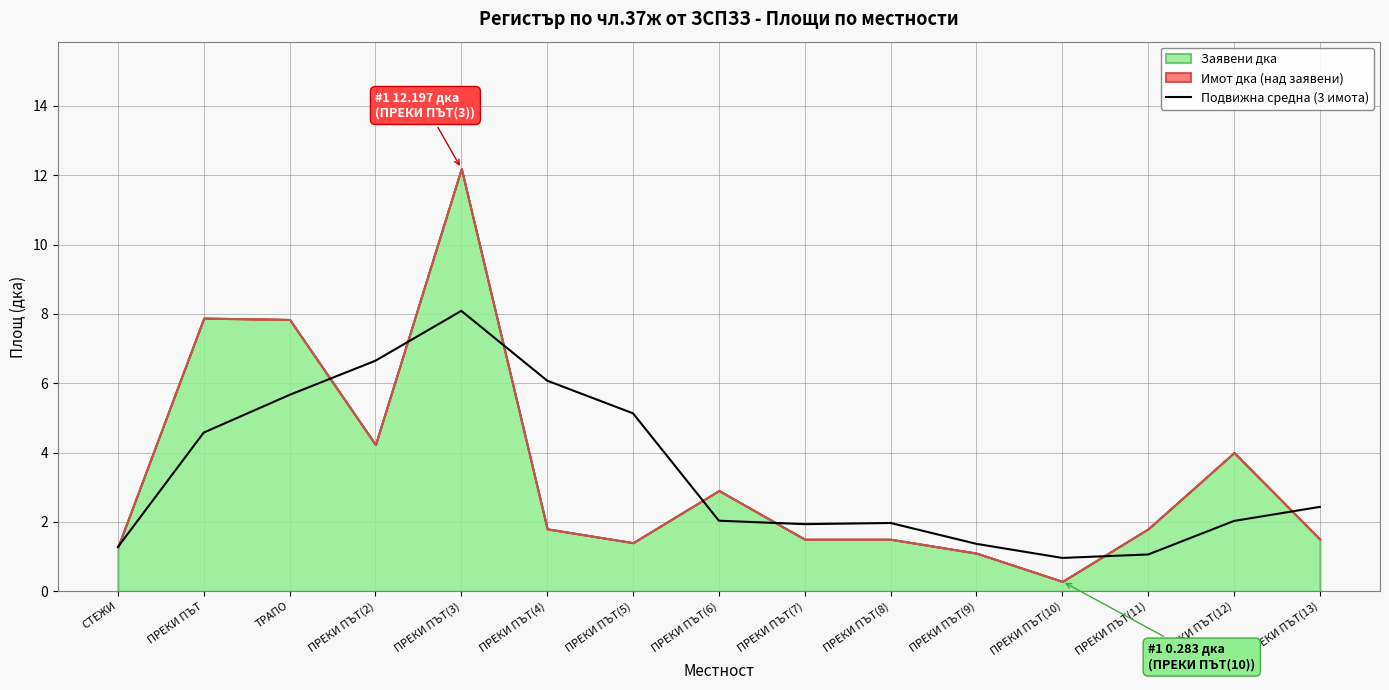

True or false: there are more than 2 points higher than both neighbors.

False